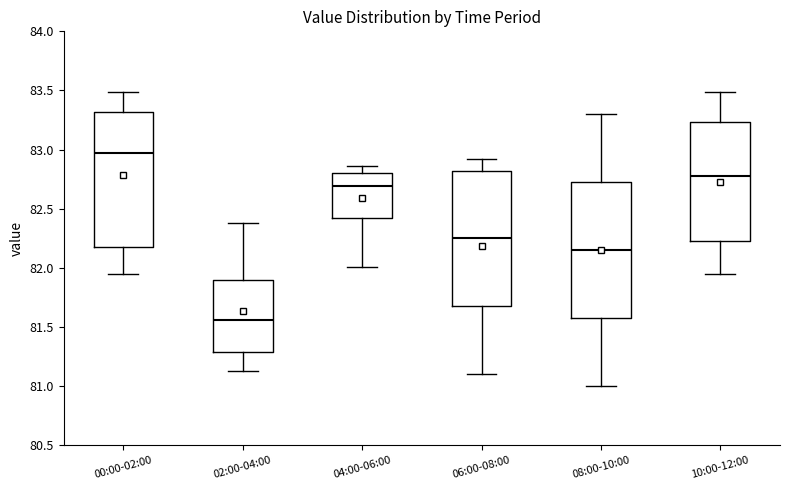

Which box's median line is the lowest?

02:00-04:00